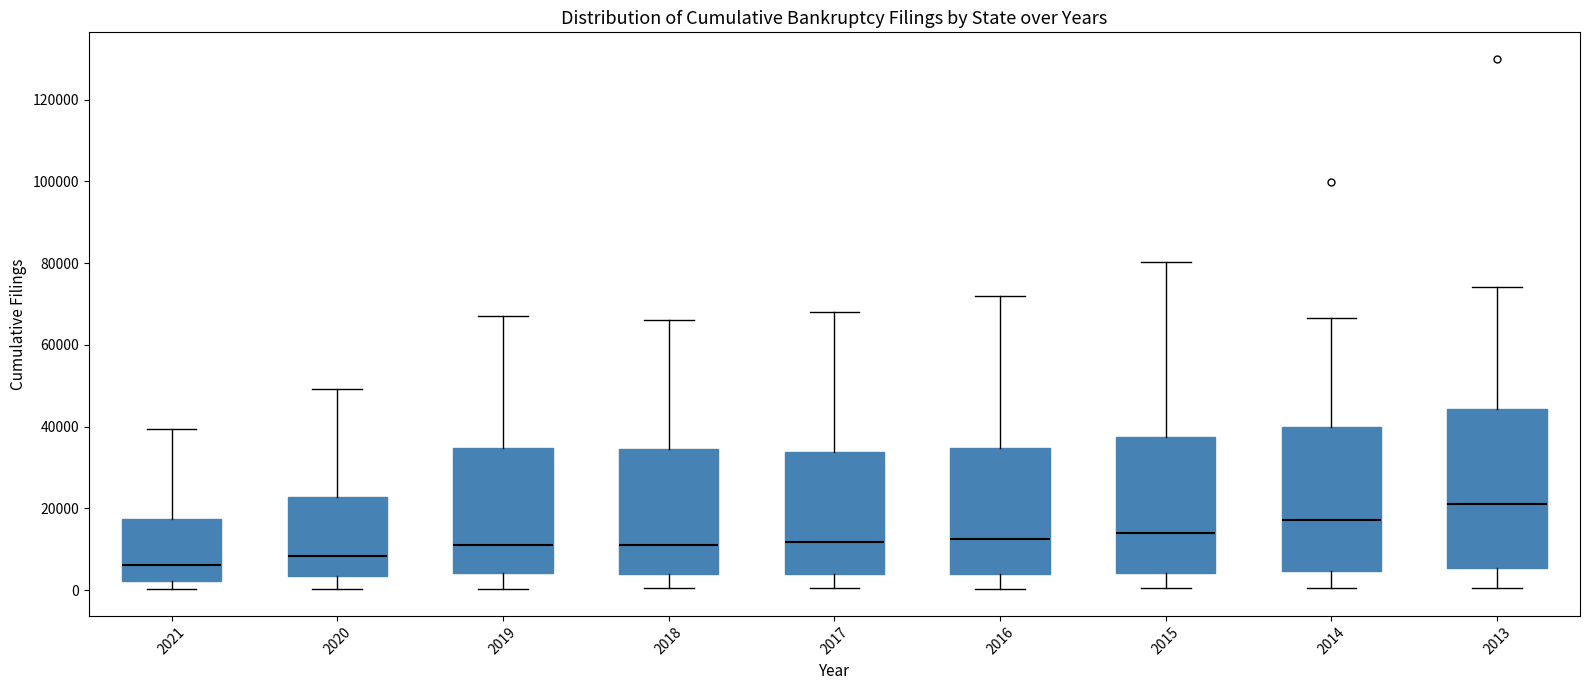

Reading left to right, transcribe this box plot: for each box, give where its median line is, the range the box spans, and where its two whiskers end, as read against the y-axis. The values are not printed on the chart, so give them approximately, as read against the axis.

2021: median 6000, box 2000 to 18000, whiskers 0 to 40000
2020: median 8000, box 4000 to 22000, whiskers 0 to 50000
2019: median 12000, box 4000 to 34000, whiskers 0 to 68000
2018: median 12000, box 4000 to 34000, whiskers 0 to 66000
2017: median 12000, box 4000 to 34000, whiskers 0 to 68000
2016: median 12000, box 4000 to 34000, whiskers 0 to 72000
2015: median 14000, box 4000 to 38000, whiskers 0 to 80000
2014: median 18000, box 4000 to 40000, whiskers 0 to 66000
2013: median 22000, box 6000 to 44000, whiskers 0 to 74000